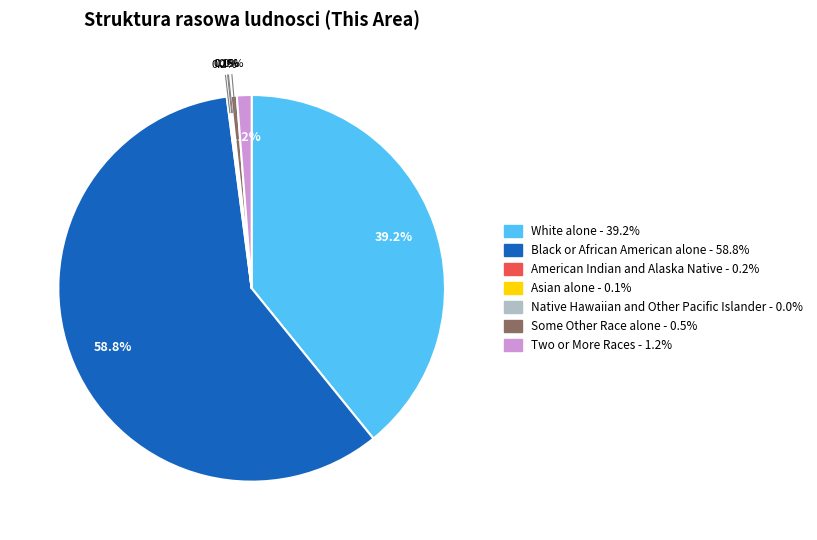

Is it true that Two or More Races is 1% of the pie?

True